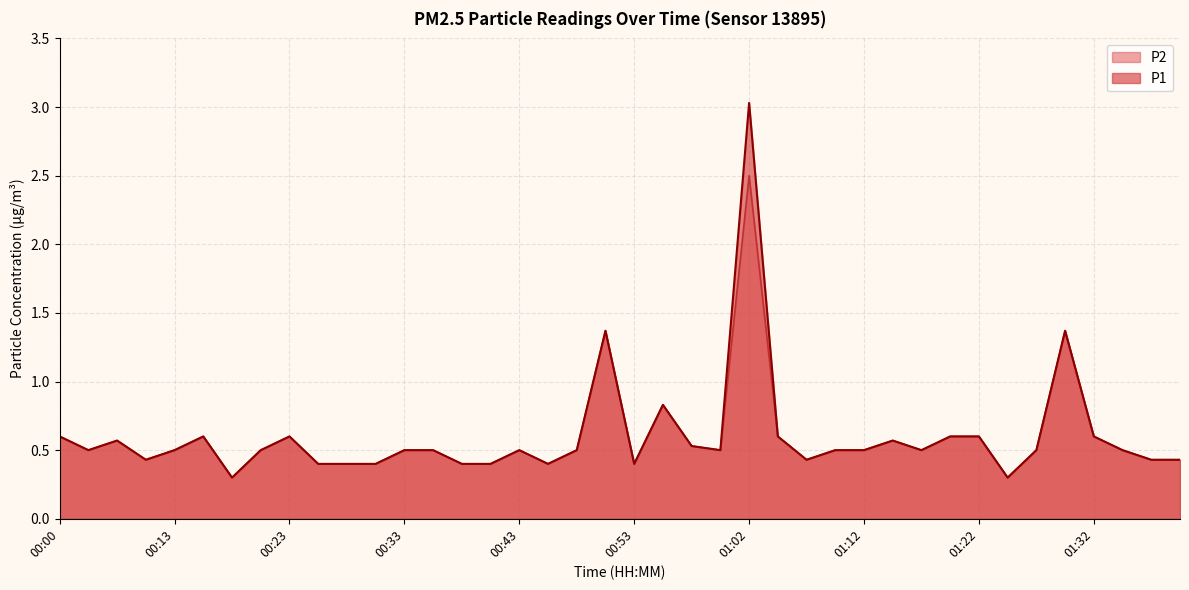

What position from the right is 01:05?

15